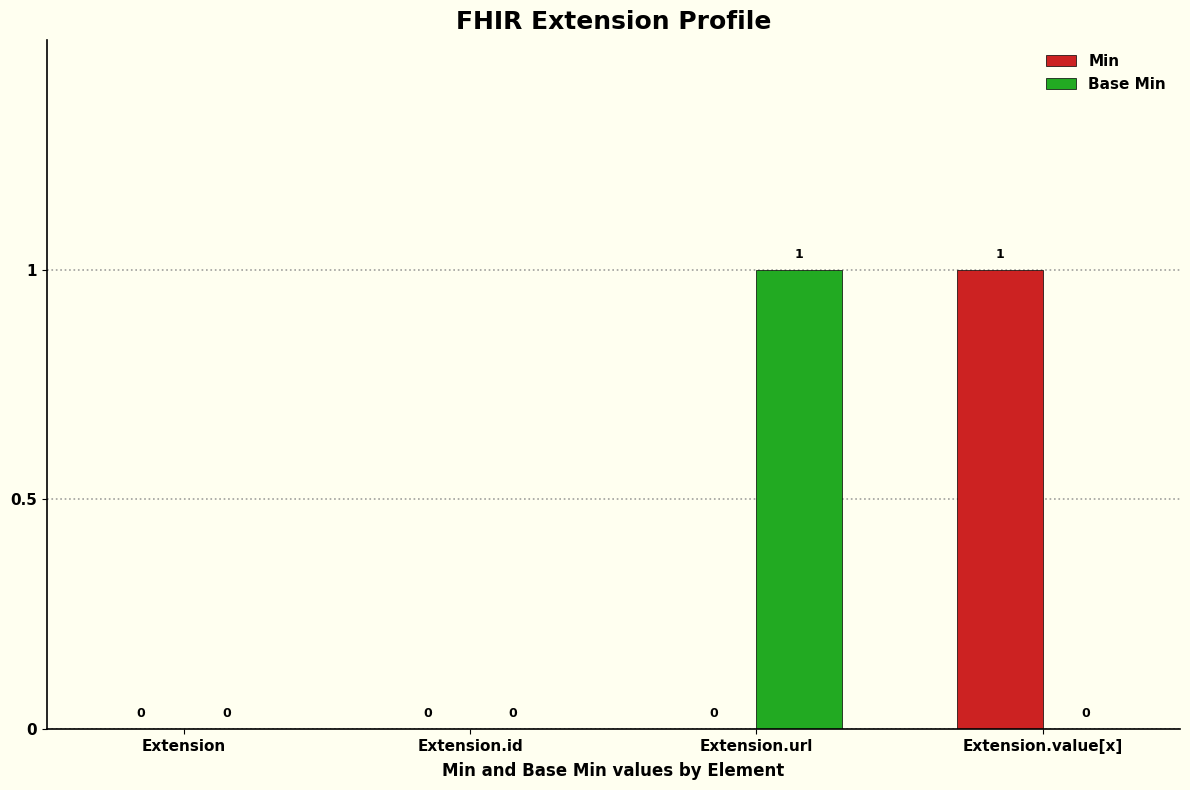

What are all the series names shown in the legend?

Min, Base Min